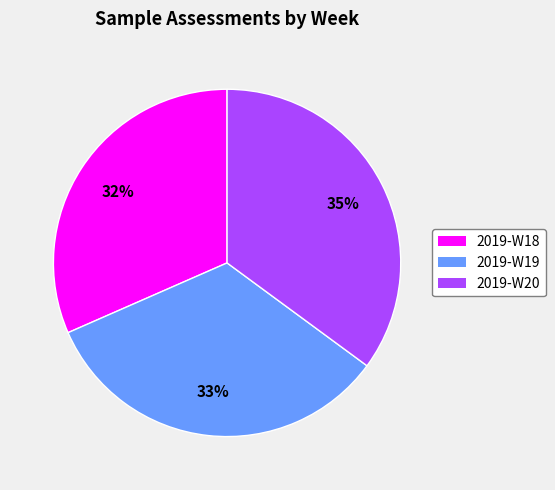

The 2019-W20 slice represents 35% of the pie. True or false?

True